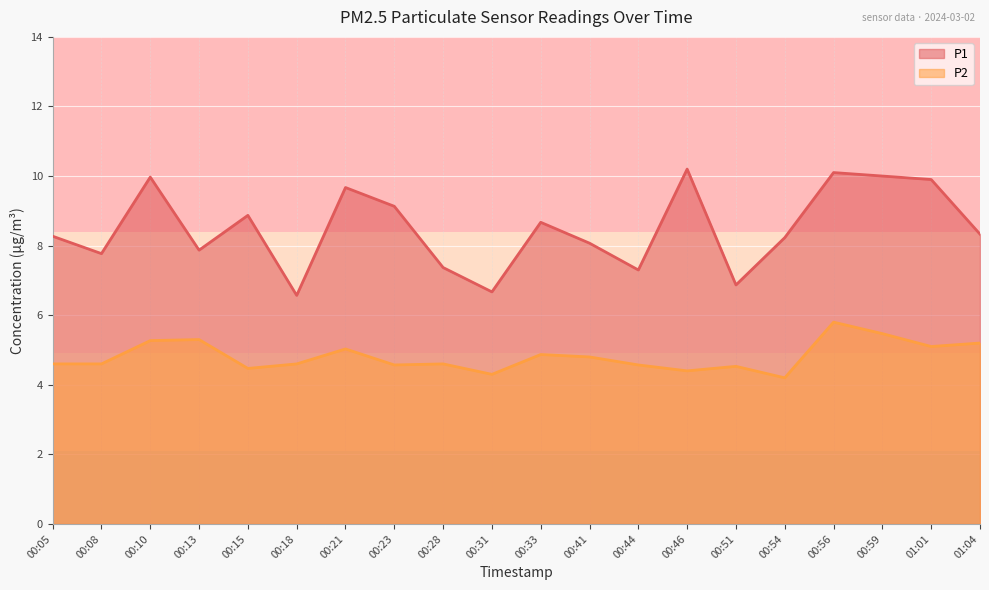

Where is the first local maximum for P2?

00:13